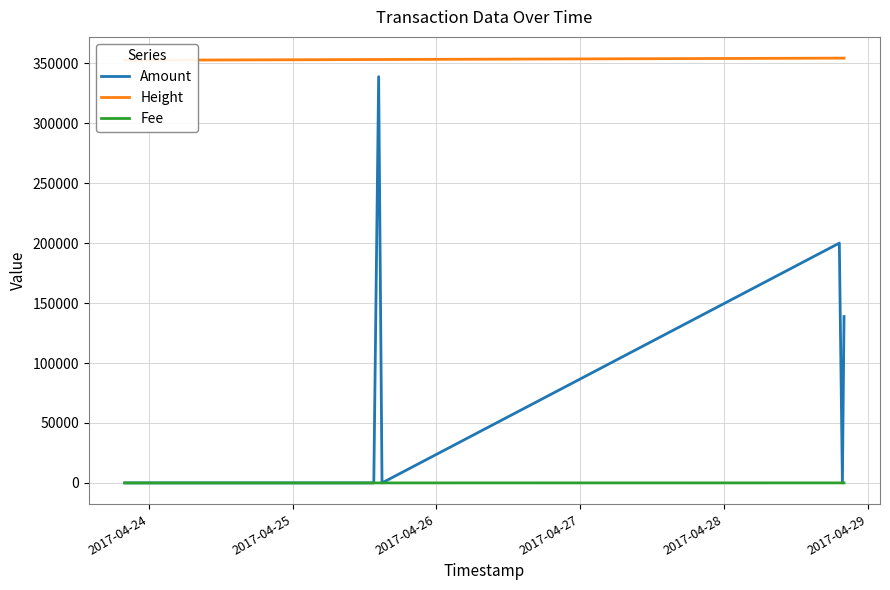

What is the maximum value for Height?

354268.0